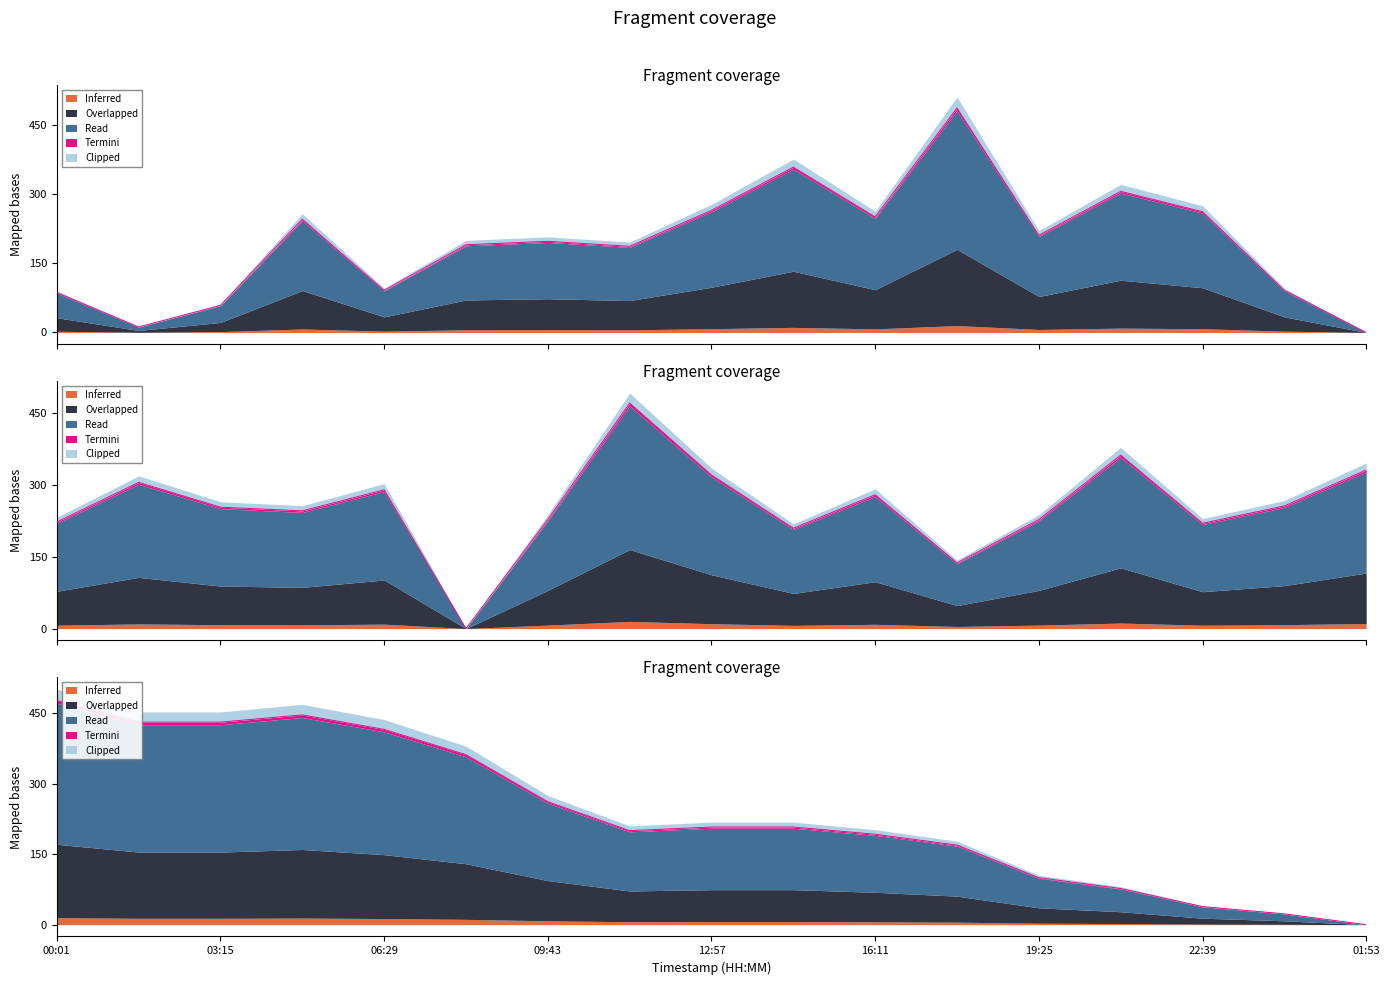

What is the sum of all temperature values?

4039.1